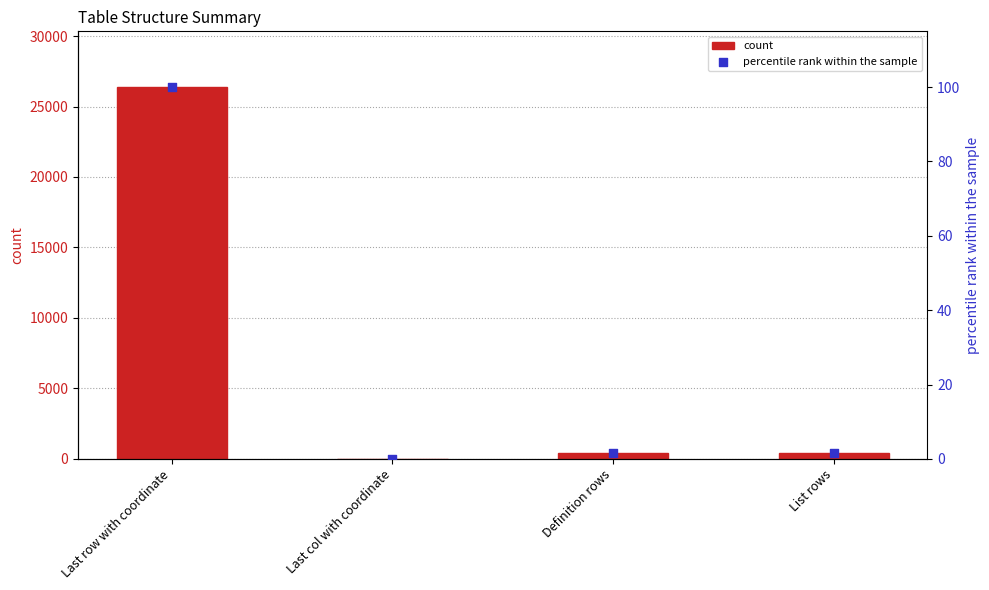

Which series contains the lowest Y value?

percentile rank within the sample